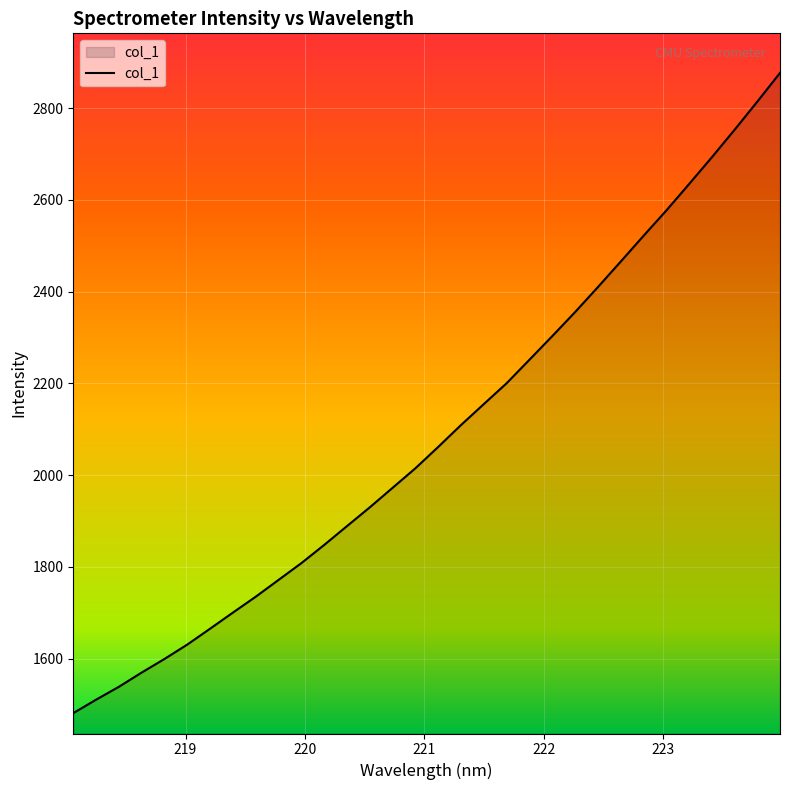

What is the difference between the maximum and minimum values?

1395.5